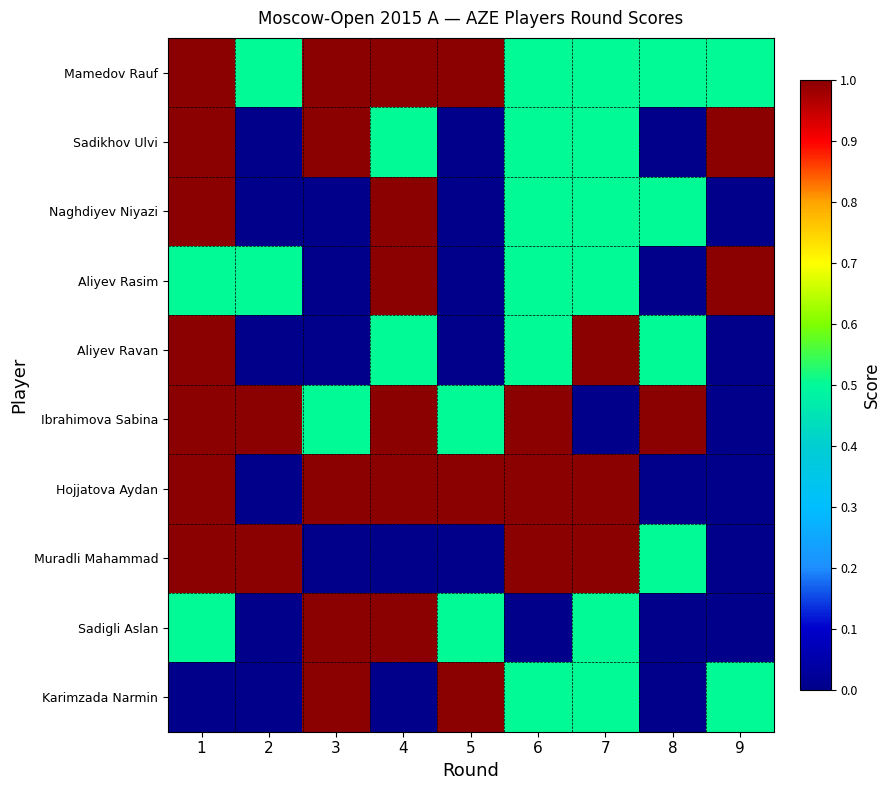

Which series has the largest total across all categories?

Mamedov Rauf